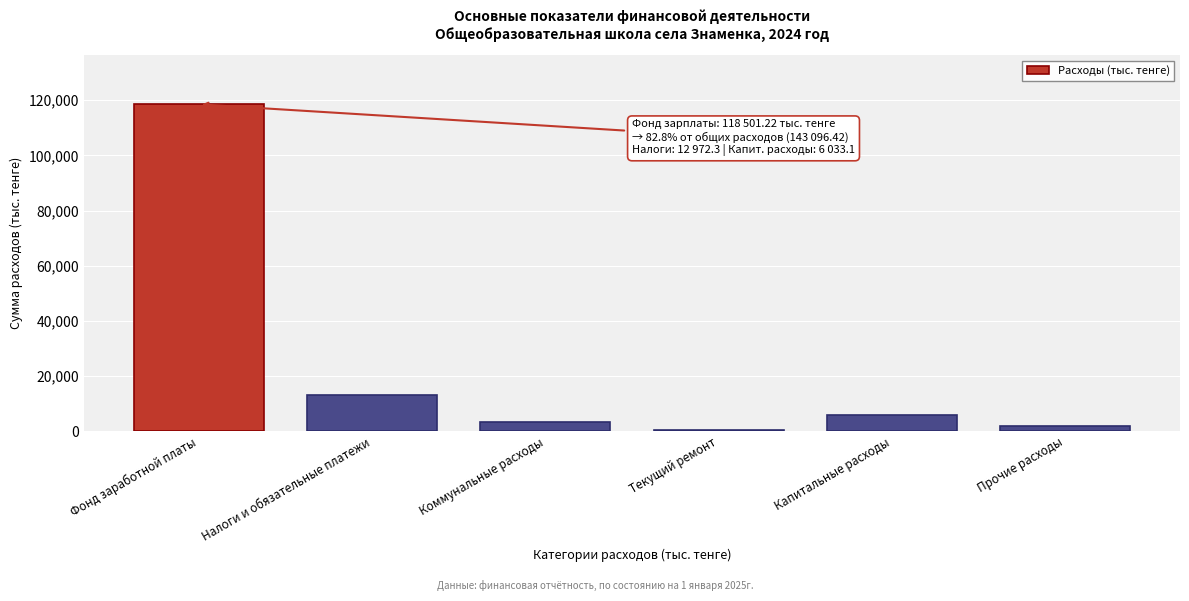

Reading right to left, extract all data points from this chart.

Прочие расходы=1871.9	Капитальные расходы=6033.1	Текущий ремонт=289.3	Коммунальные расходы=3428.6	Налоги и обязательные платежи=12972.3	Фонд заработной платы=118501.2